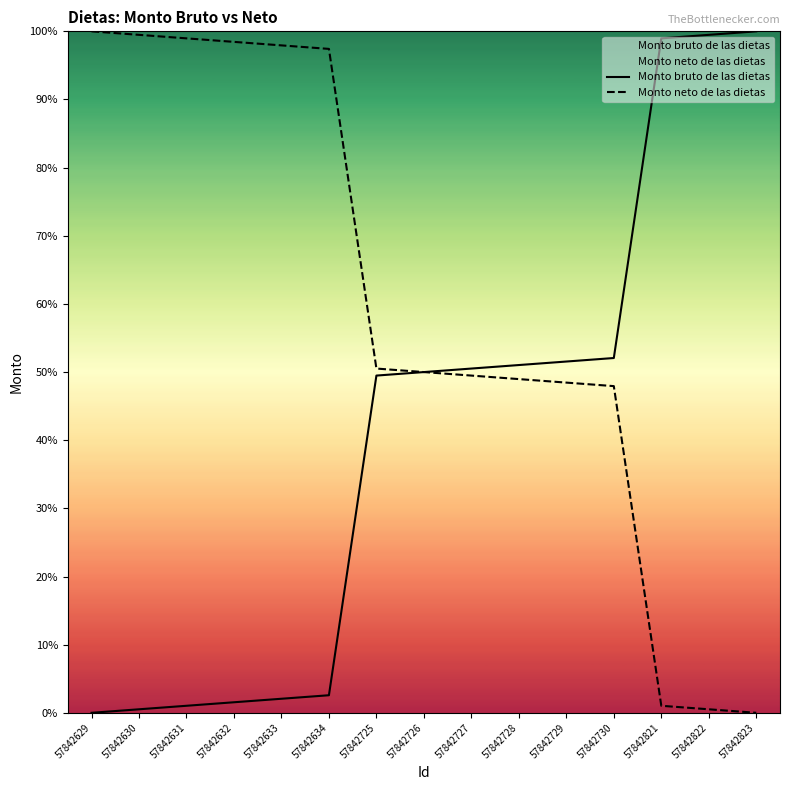

True or false: Monto neto de las dietas and Monto bruto de las dietas cross at least once.

False